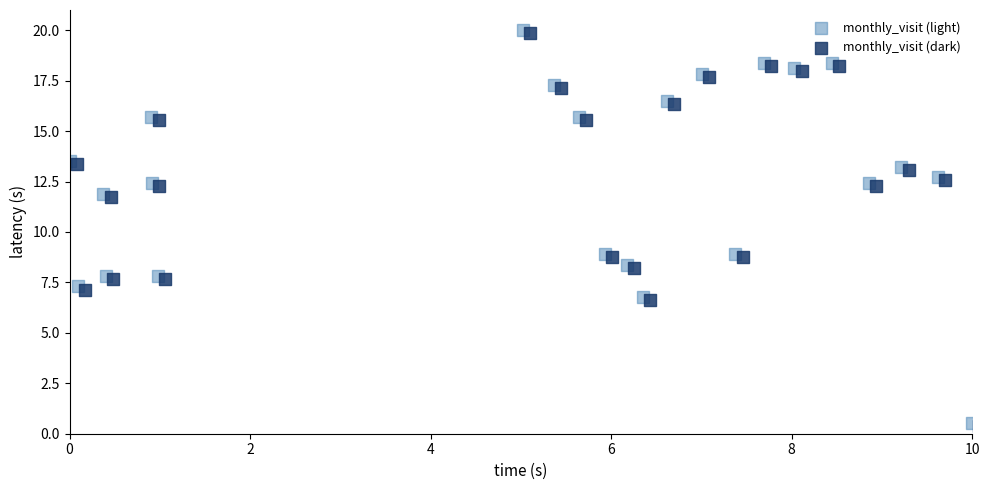

What are all the series names shown in the legend?

monthly_visit (light), monthly_visit (dark)